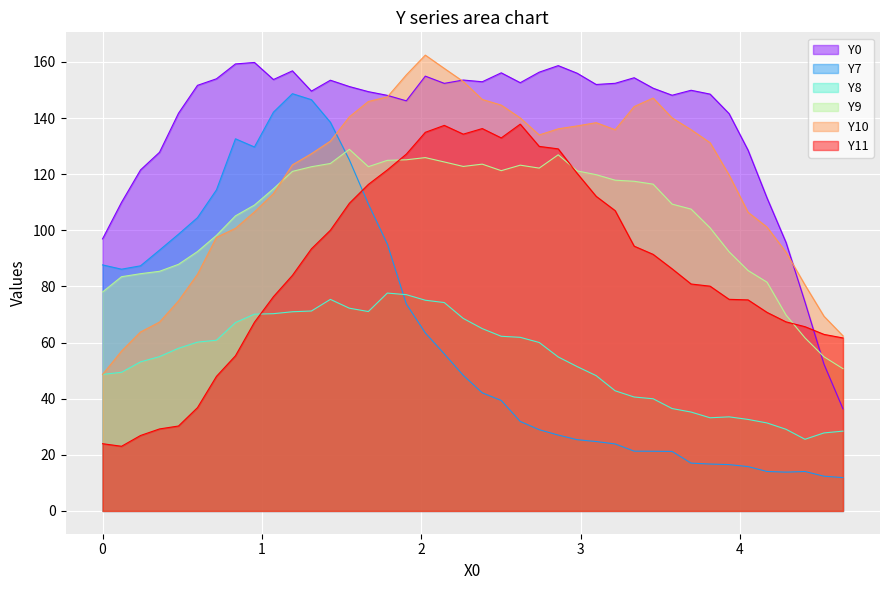

What is the sum of the Y0 values at 4.2891 and 1.4297?

249.1